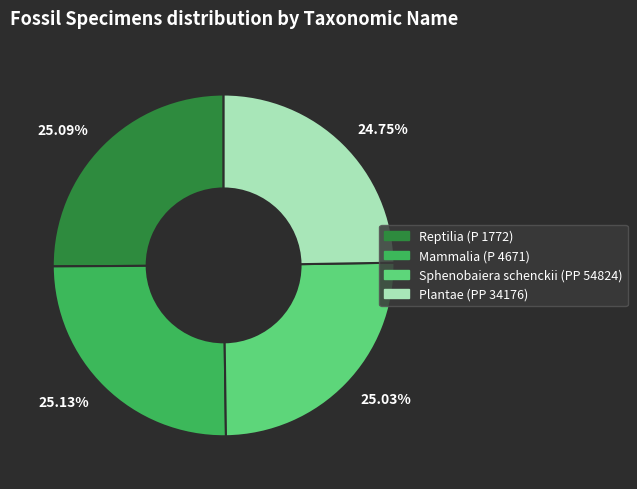

Do 25.09% and 24.75% together represent more than half of the pie?

No